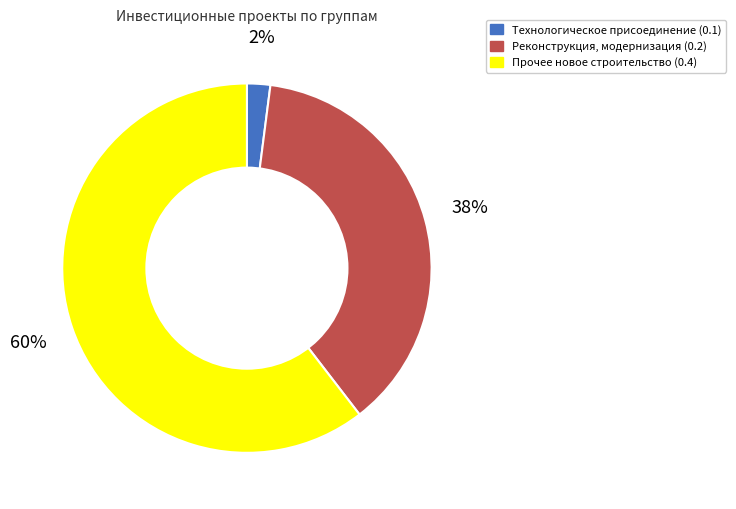

What percentage is the Технологическое присоединение (0.1) slice, to the nearest percent?

2%